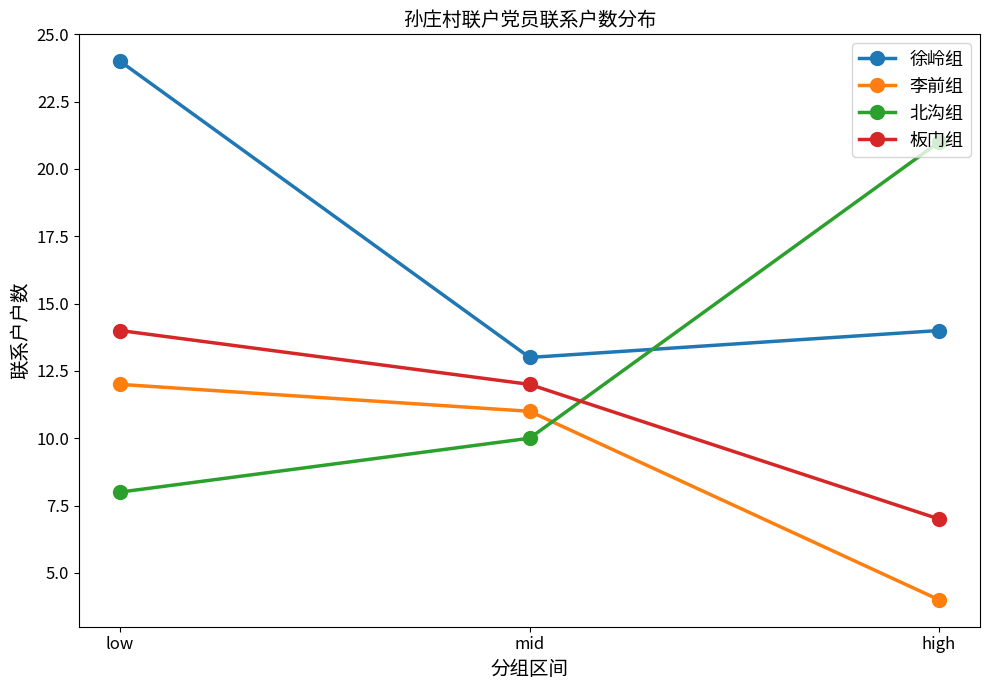

Which series has the largest range (max minus min)?

北沟组